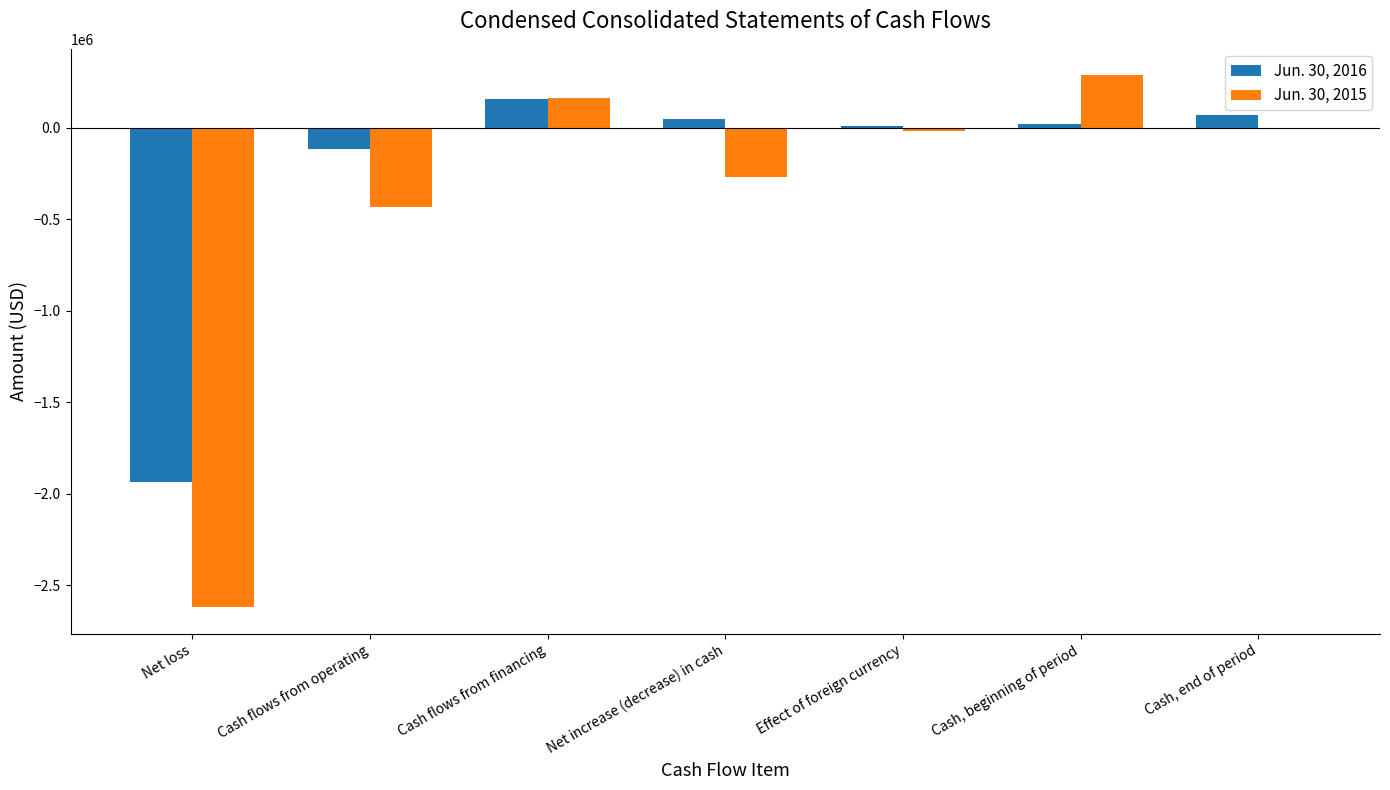

Which category has the highest value across all series?

Cash, beginning of period